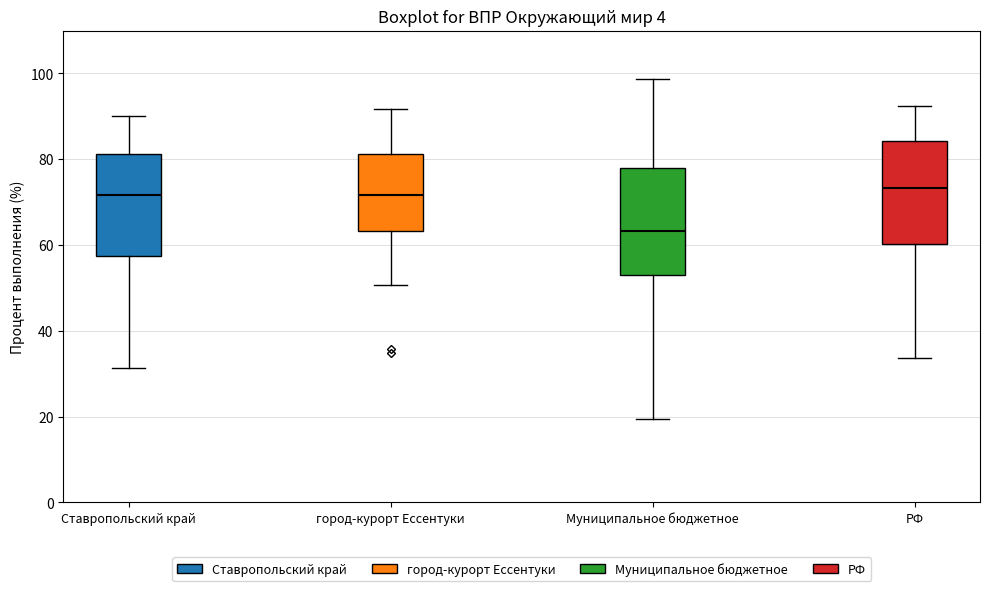

Where does the upper whisker of the box for Ставропольский край end on the y-axis? The values are not printed on the chart, so give them approximately, as read against the axis.

90